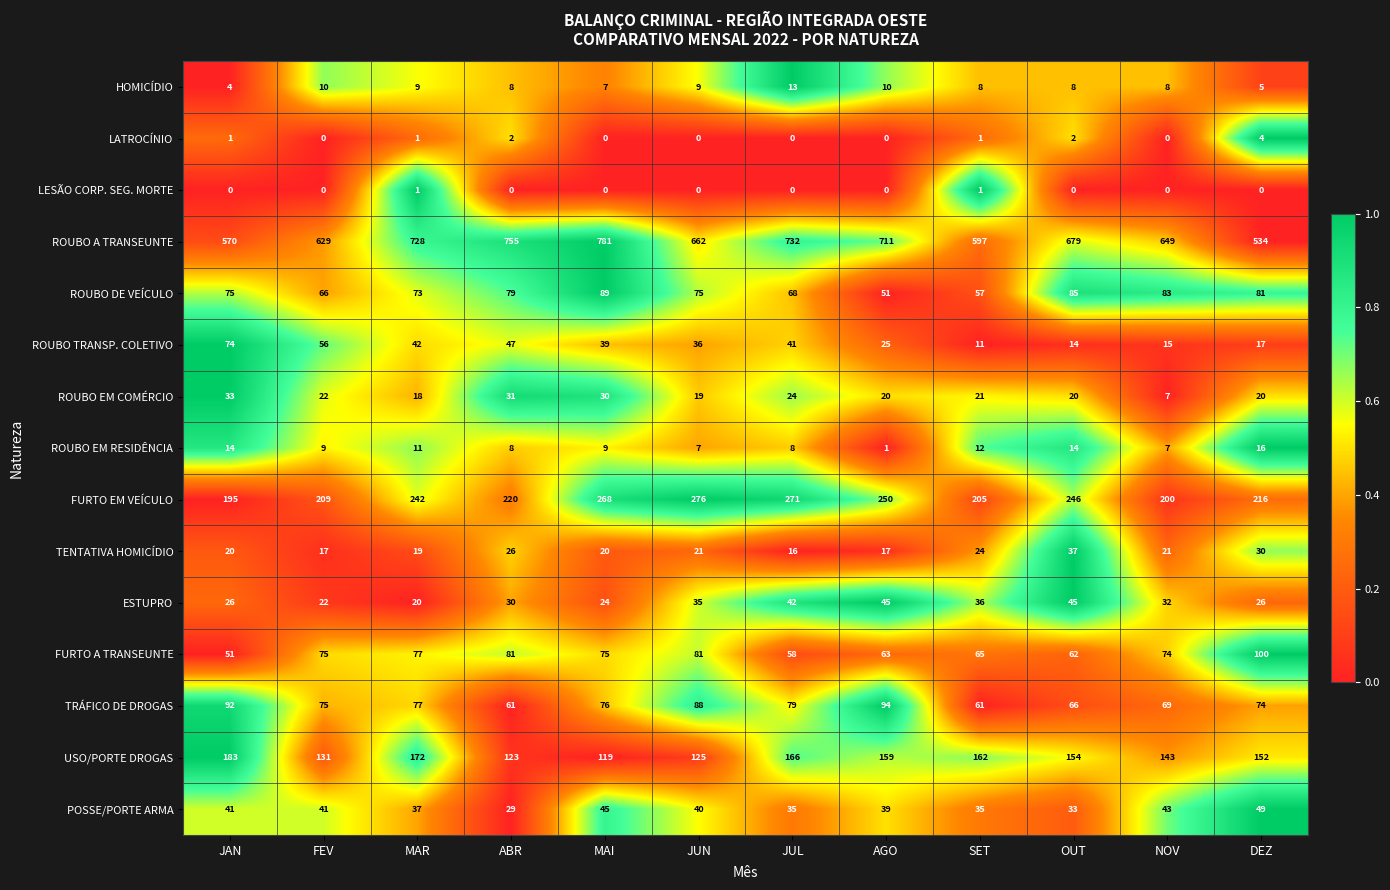

At which category is the sum across all series the highest?

MAI